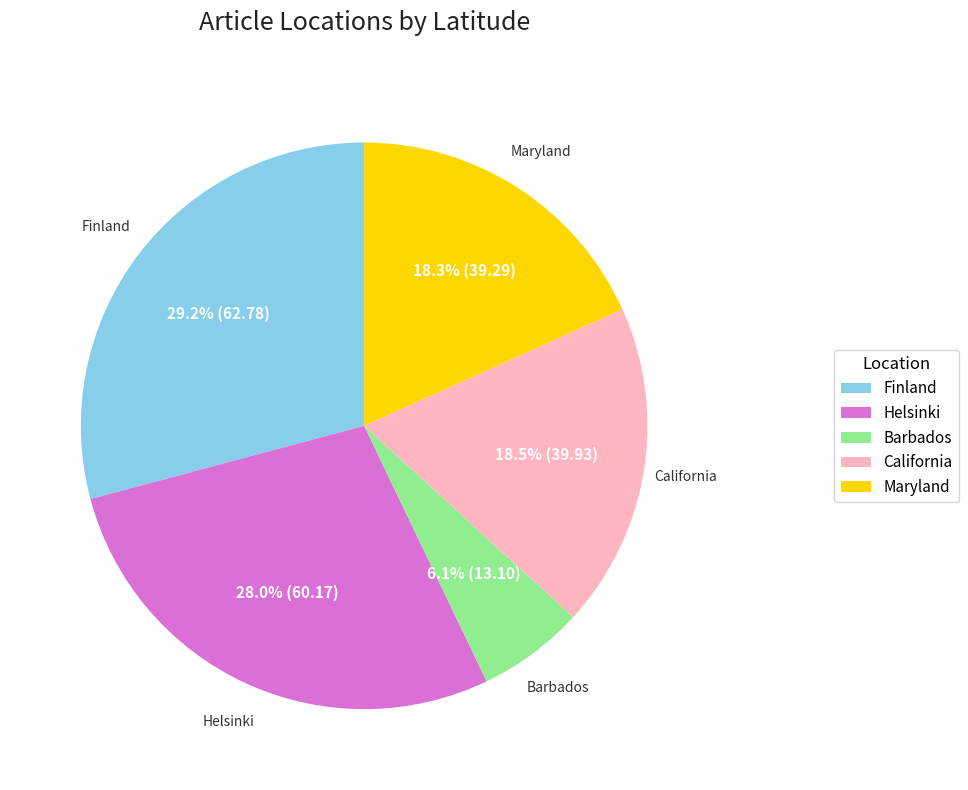

True or false: Maryland accounts for 18% of the total.

True